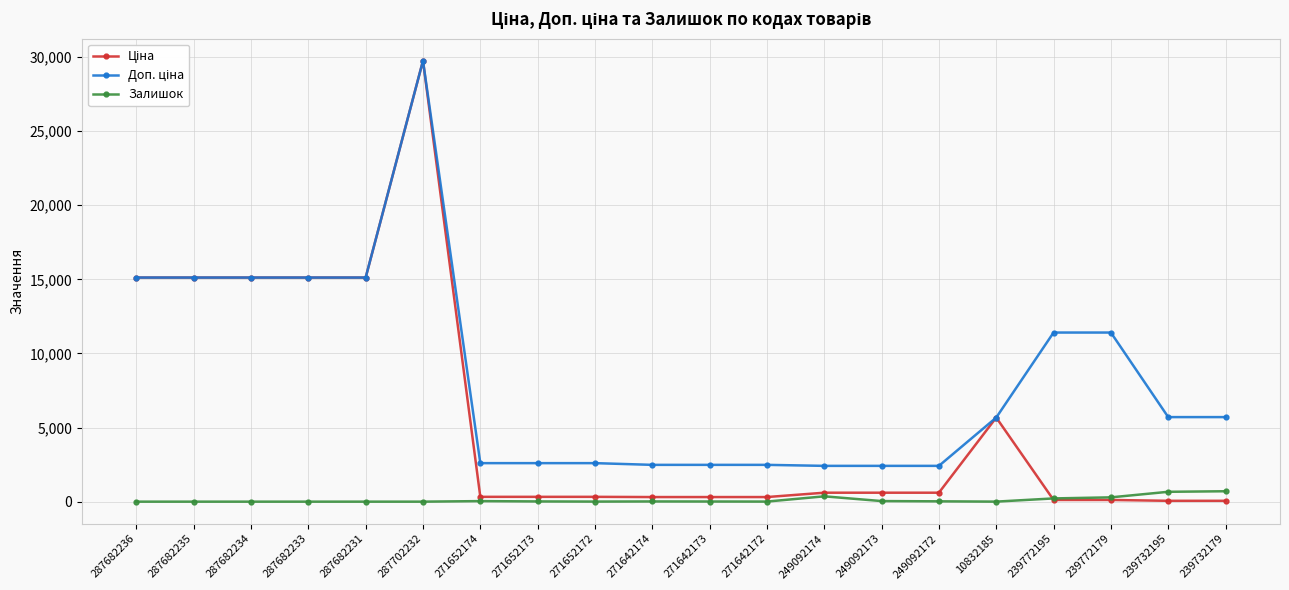

What is the label of the 6th point from the right?

249092172